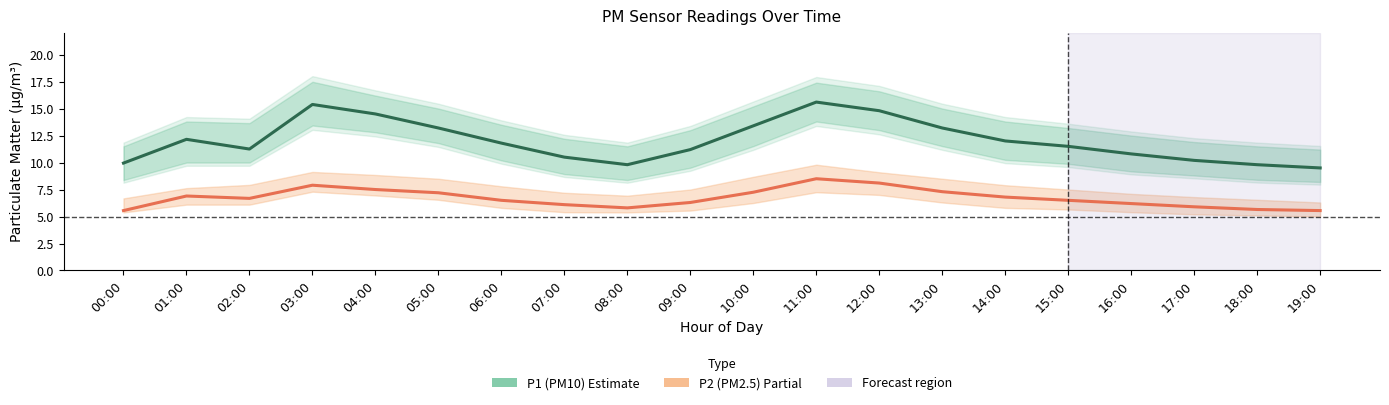

Is the value of P2 (PM2.5) at 12:00 greater than the value of P1 (PM10) at 18:00?

No